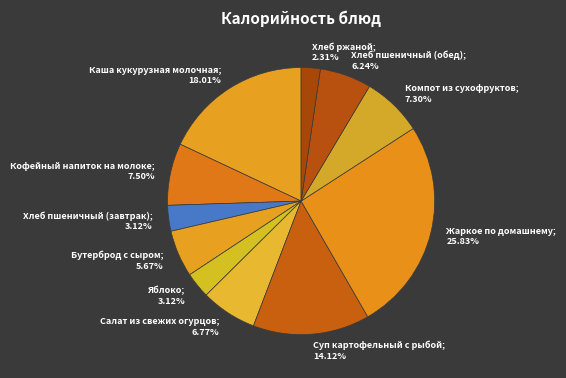

Which slice is the largest?

Жаркое по домашнему